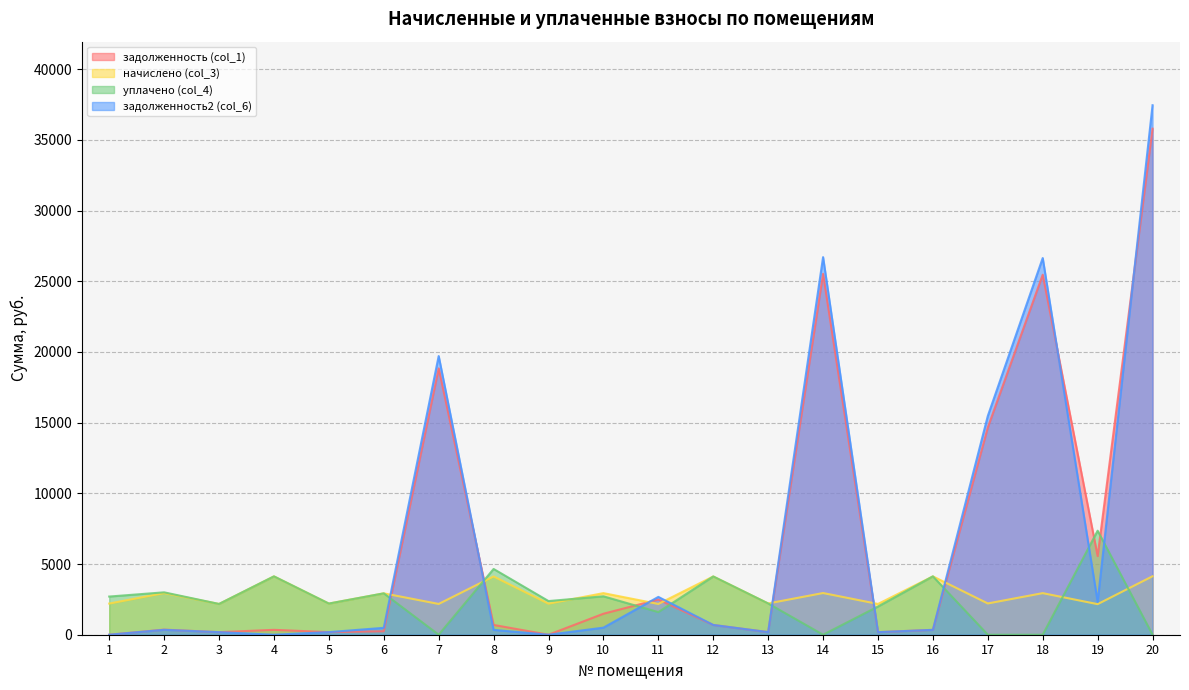

Rank the categories by задолженность2 (col_6) value from highest to lowest.

20, 14, 18, 7, 17, 11, 19, 12, 10, 6, 2, 16, 8, 13, 5, 3, 15, 1, 4, 9